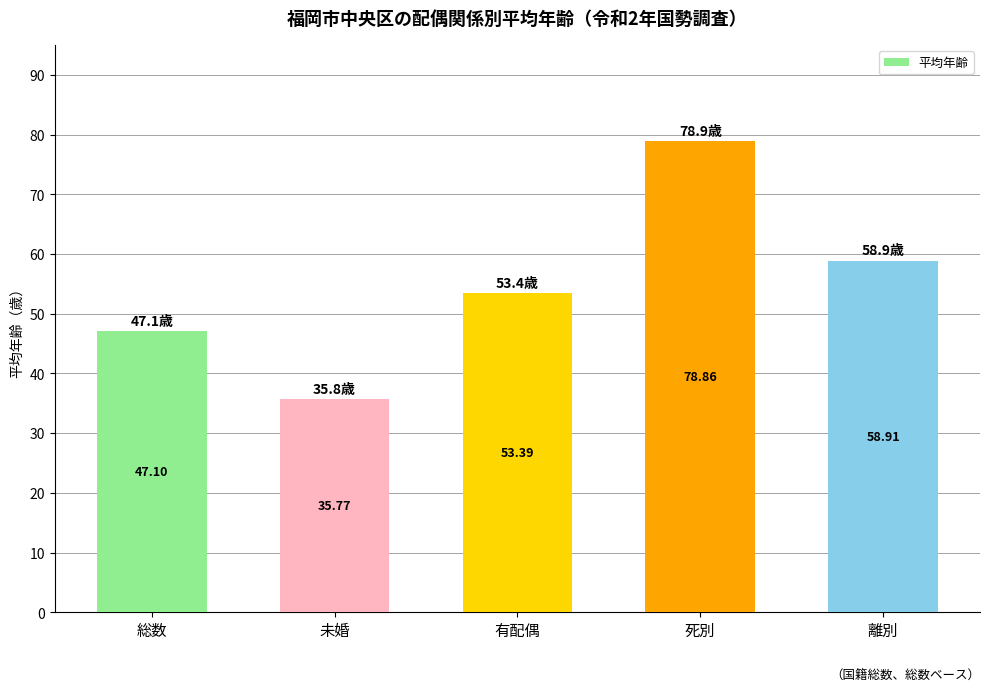

Reading left to right, list all the values displayed in this chart.

47.1	35.8	53.4	78.9	58.9